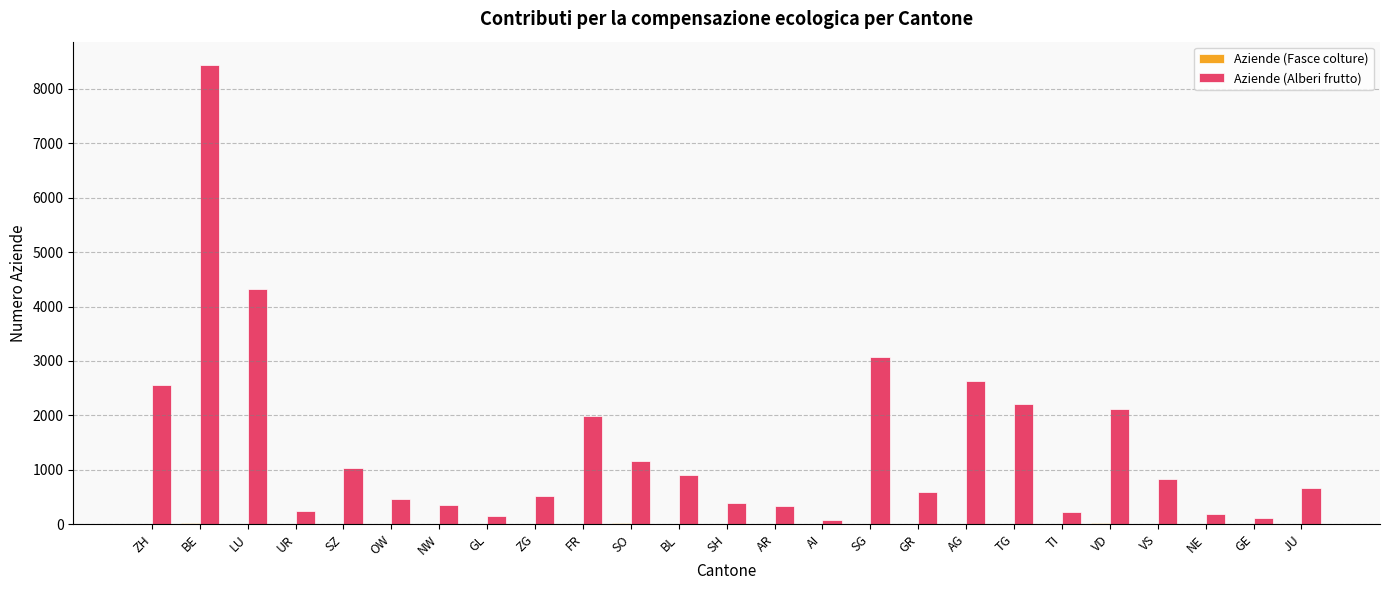

What is the sum of all Aziende (Alberi frutto) values?

35619